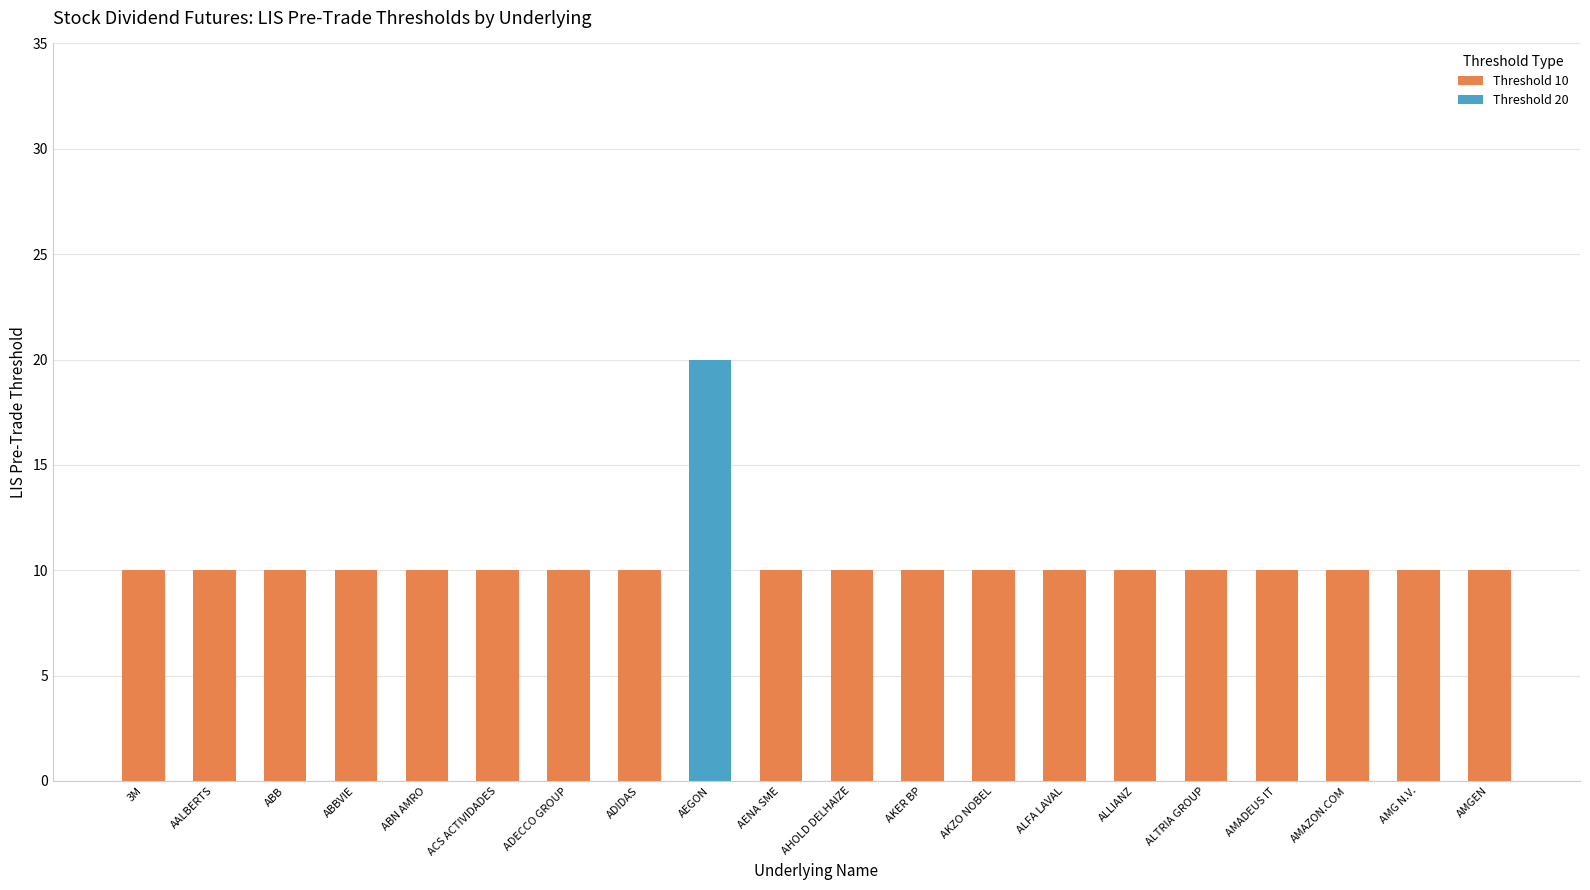

What is the total value across all series at AMAZON.COM?

10